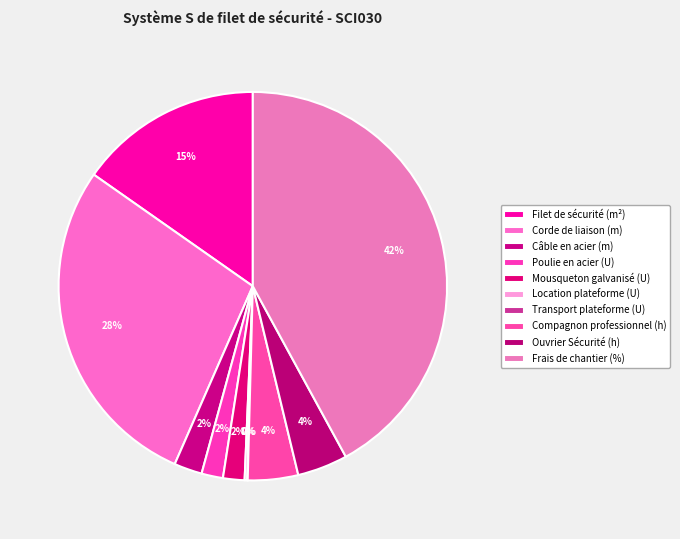

What percentage is the Compagnon professionnel (h) slice, to the nearest percent?

4%